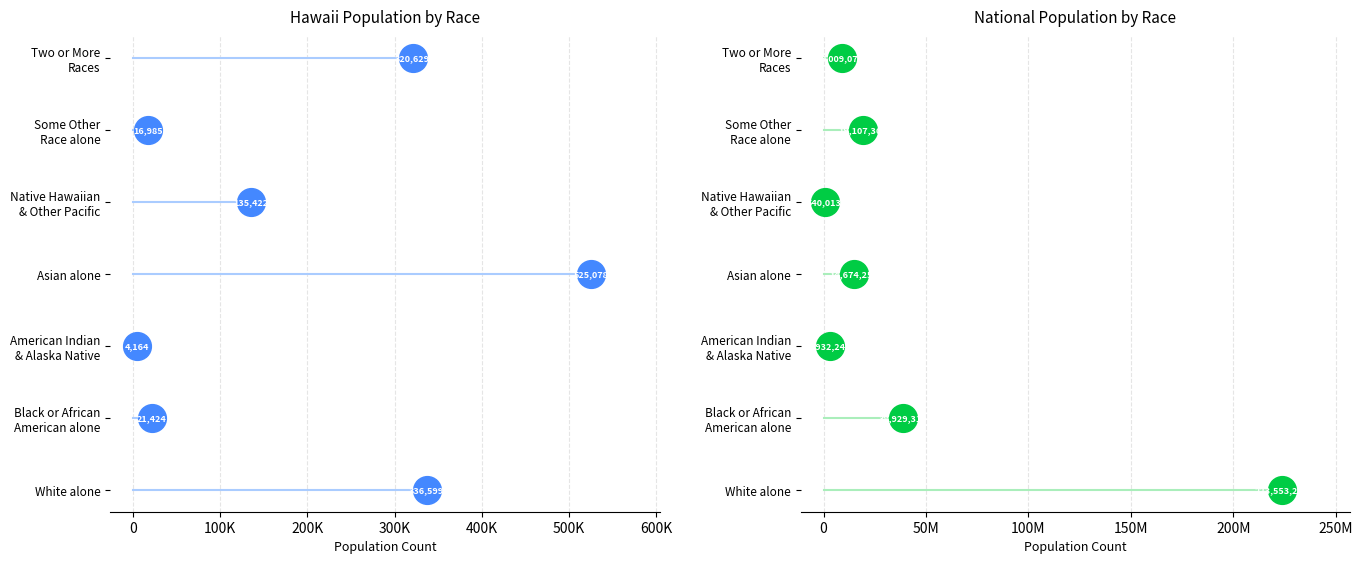

Which series reaches the maximum Y coordinate?

Hawaii Population by Race